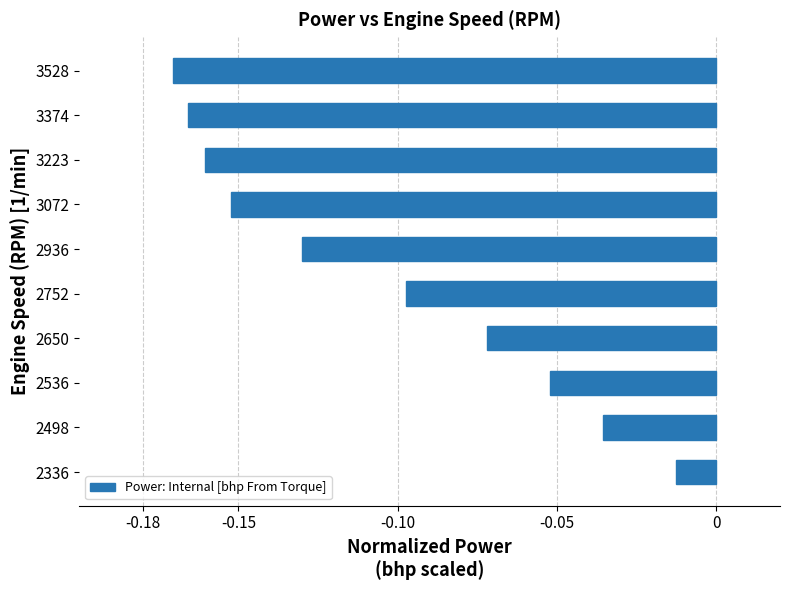

List the labels in order of value, largest first.

2336, 2498, 2536, 2650, 2752, 2936, 3072, 3223, 3374, 3528